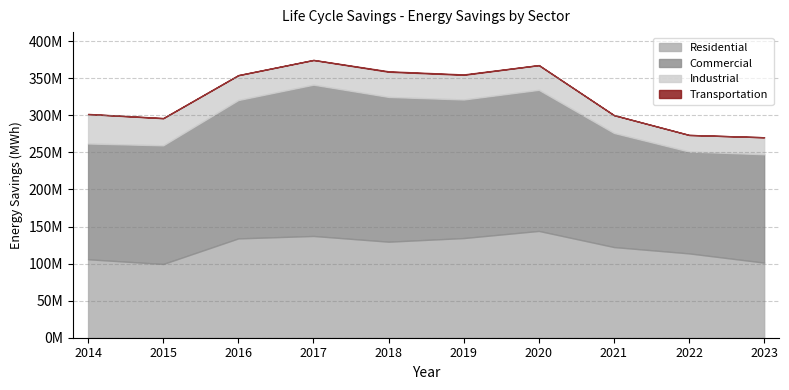

Reading left to right, transcribe all the data shown in this chart.

Residential: 105870642	99512487	134003597	137297599	129572460	134474216	144098659	122339730	113782935	101341591
Commercial: 156171166	160045443	186654713	204102657	195288558	186931400	190336319	153947500	137420139	146197493
Industrial: 39626390	36589144	33477182	33249999	33981062	33284347	33276349	23992054	22384375	22912335
Transportation: 287925	199328	212200	176636	604095	526549	117879	47932	2085	0